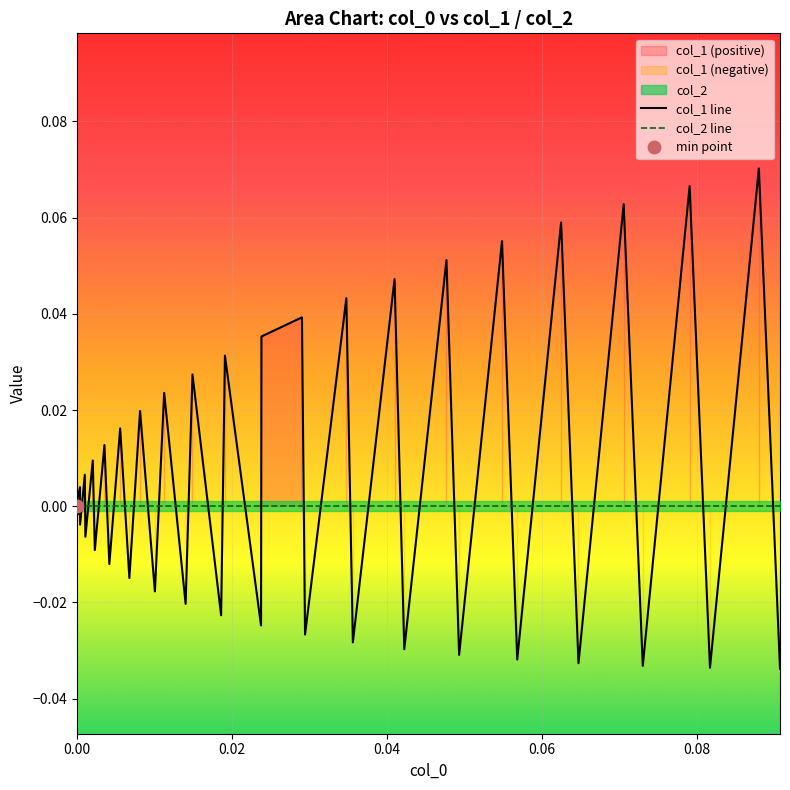

Which series has the largest total across all categories?

col_1 line